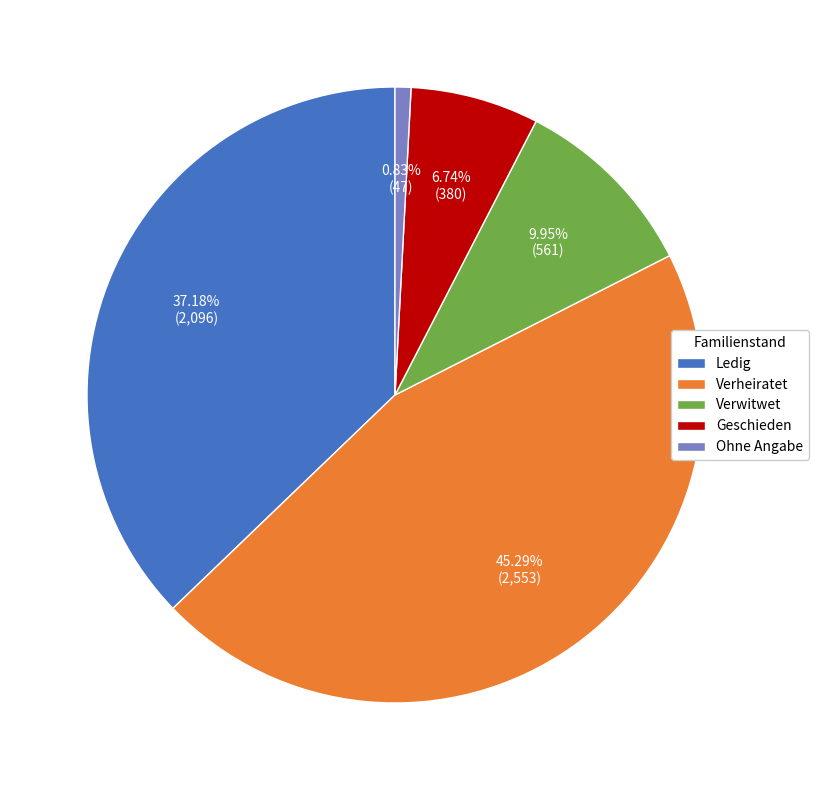

Does any single category account for the majority?

No